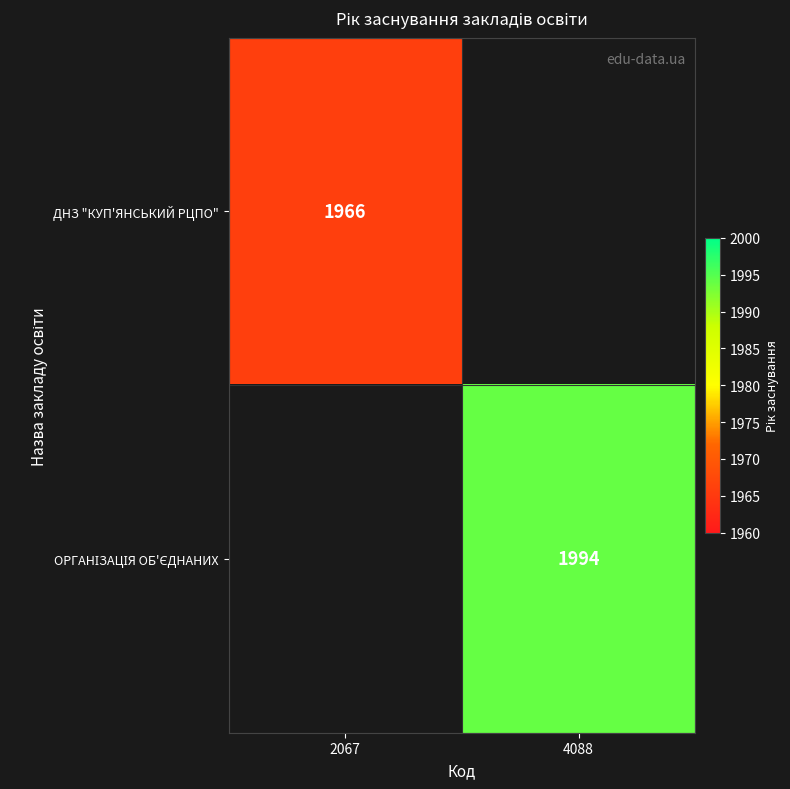

The value of ДНЗ "КУП'ЯНСЬКИЙ РЦПО" at 2067 is 2740. True or false?

False